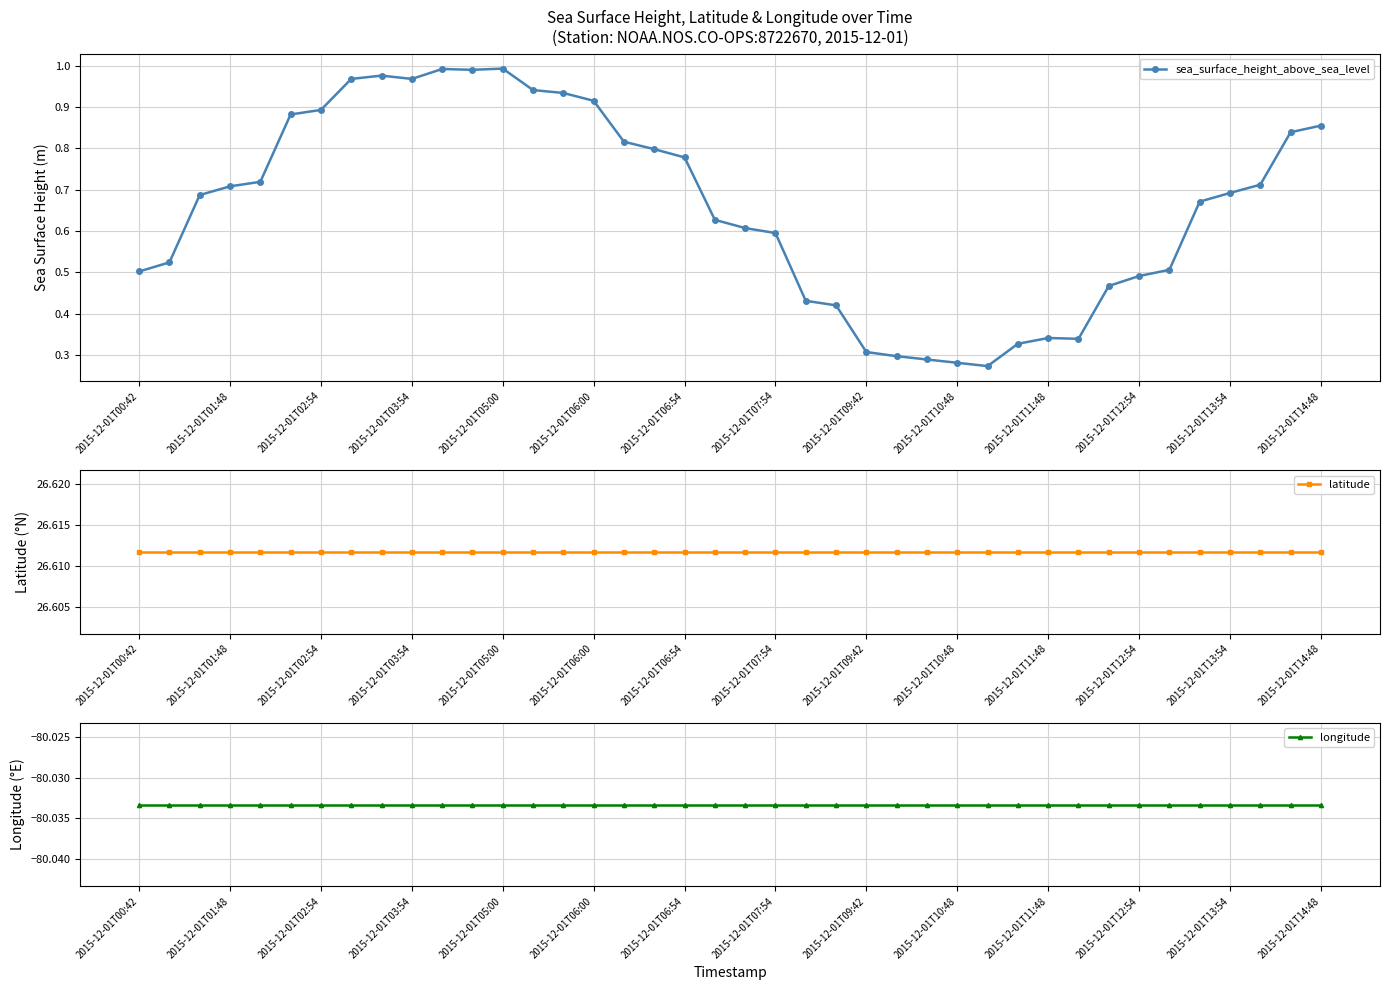

True or false: latitude and longitude intersect in this chart.

False